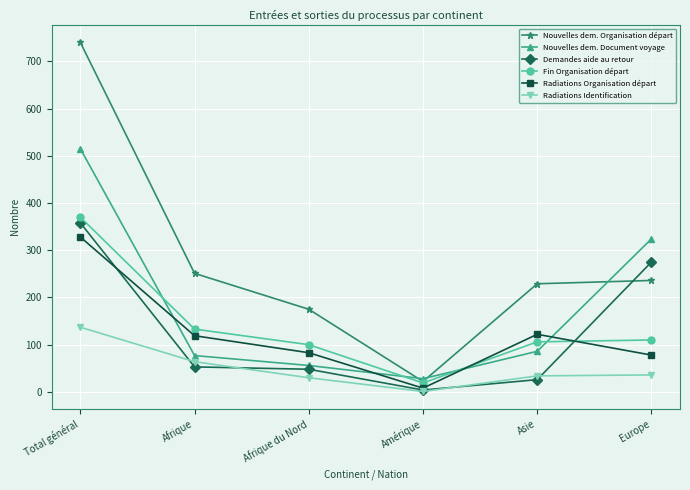

Rank the categories by Nouvelles dem. Document voyage value from lowest to highest.

Amérique, Afrique du Nord, Afrique, Asie, Europe, Total général